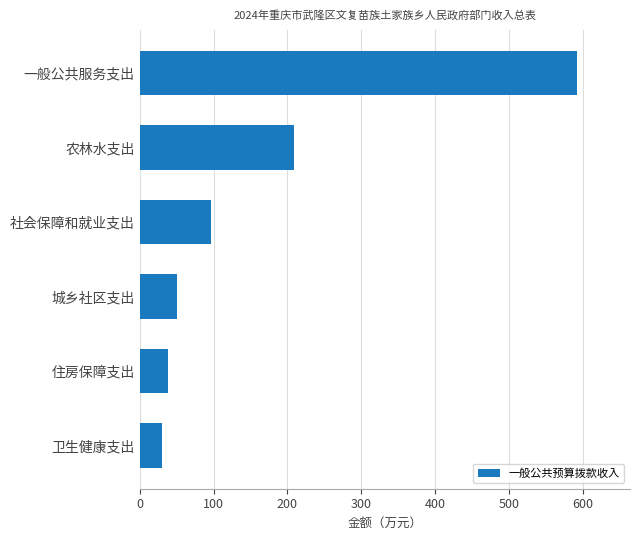

The chart shows a value of 66.4 at 住房保障支出. True or false?

False